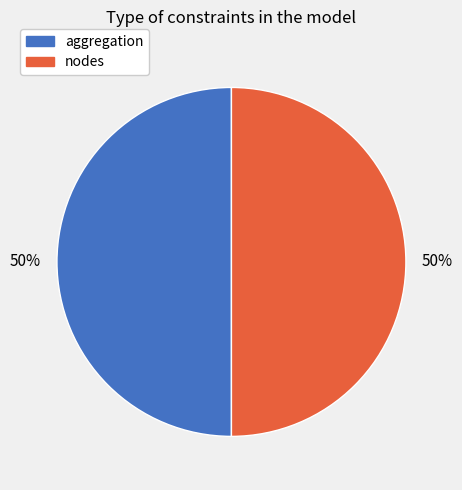

To the nearest percent, what is the average slice percentage?

50%